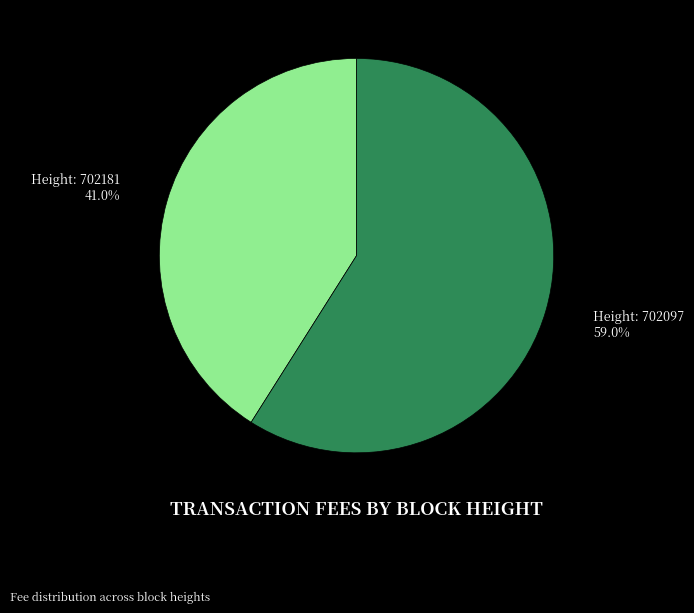

Is there a majority slice in this chart?

Yes